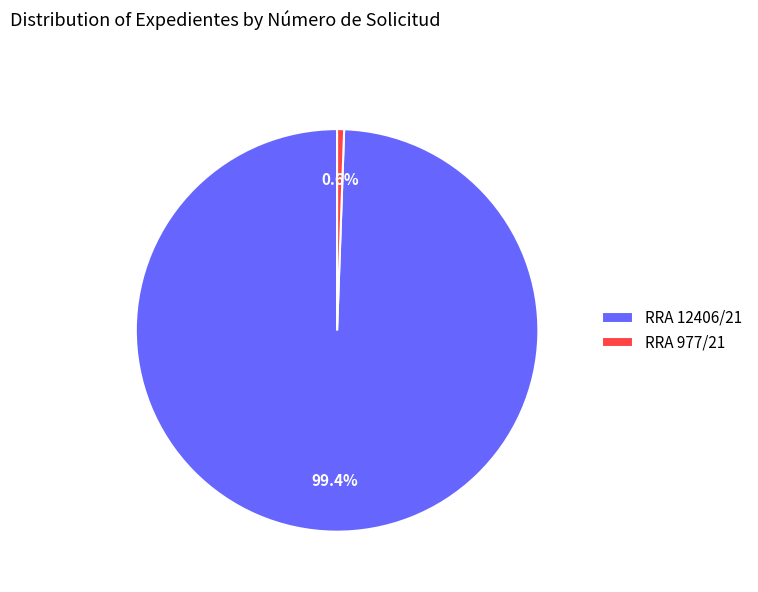

Is it true that RRA 12406/21 is 89% of the pie?

False